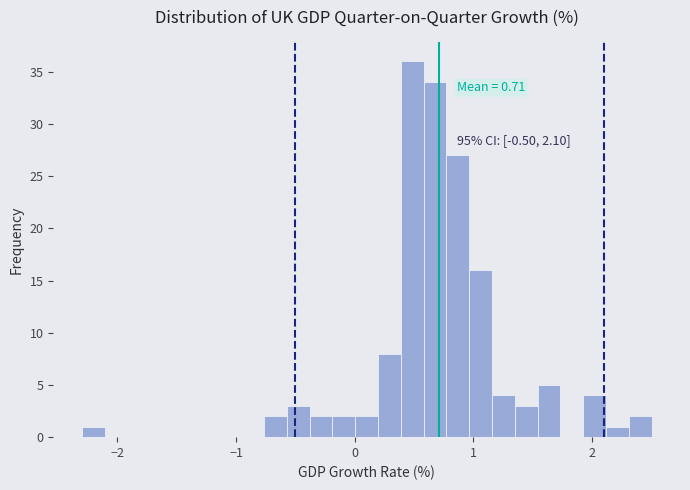

Around what value on the x-axis is the tallest bar? Give the approximate position of its centre, as read against the axis.

0.5